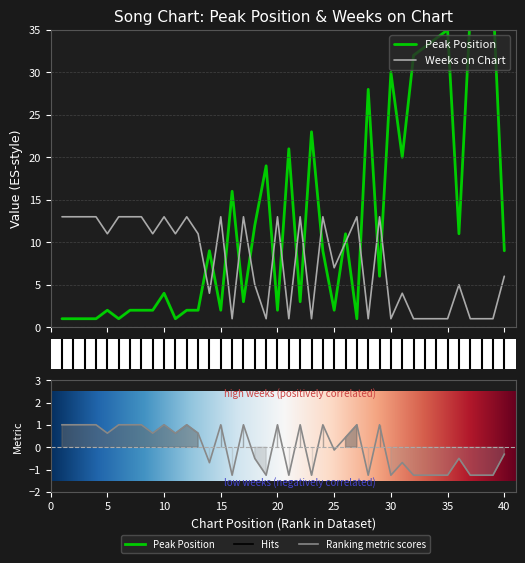

Which series has the largest total across all categories?

Peak Position